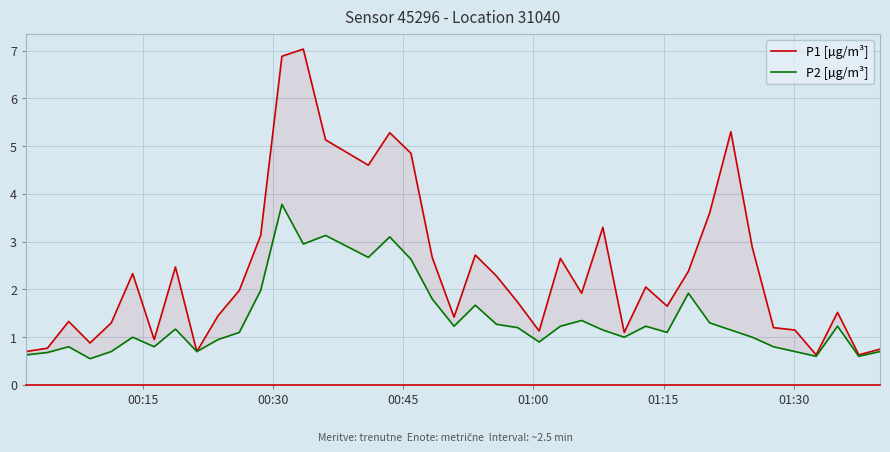

The P1 [µg/m³] series shows 0.6 at 33. True or false?

False